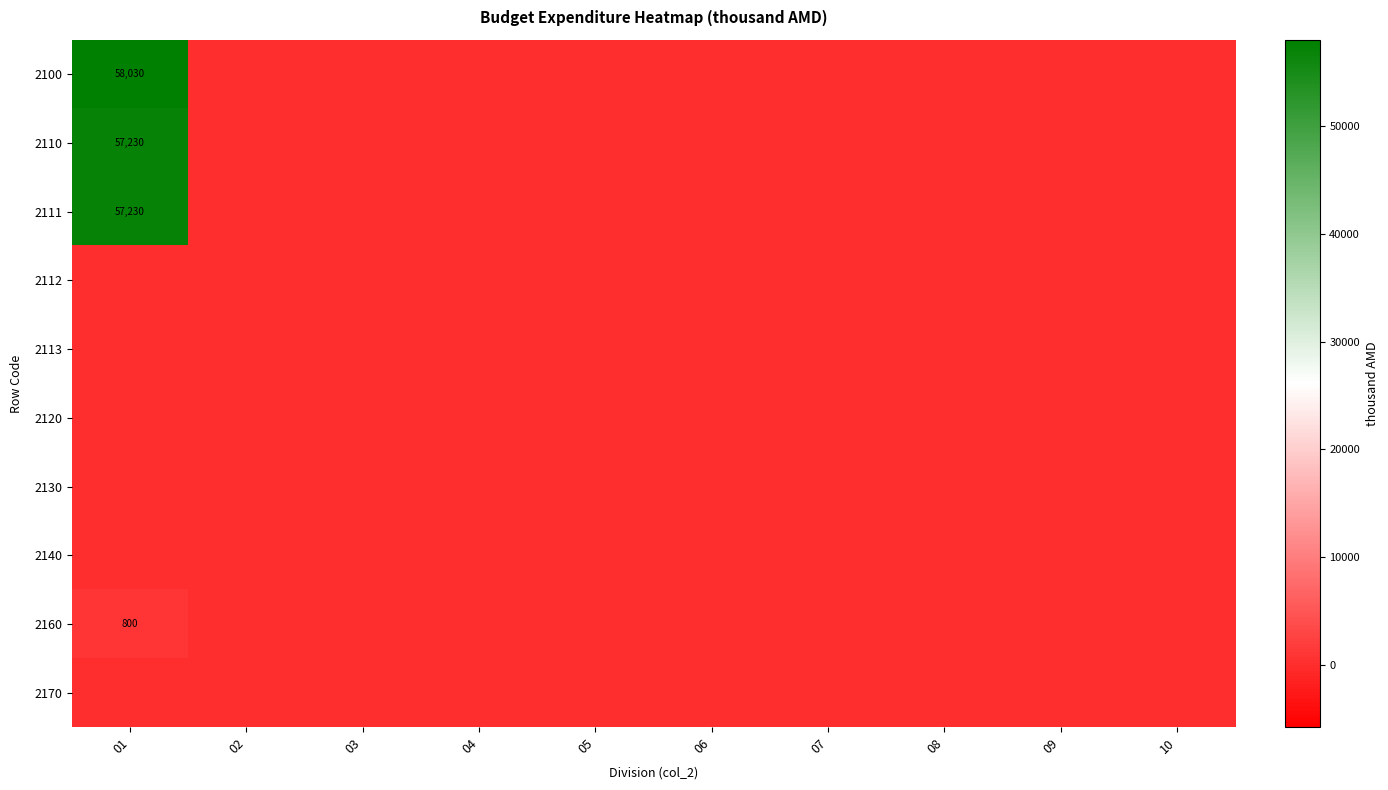

Is the value of 2170 at 02 greater than the value of 2160 at 08?

No